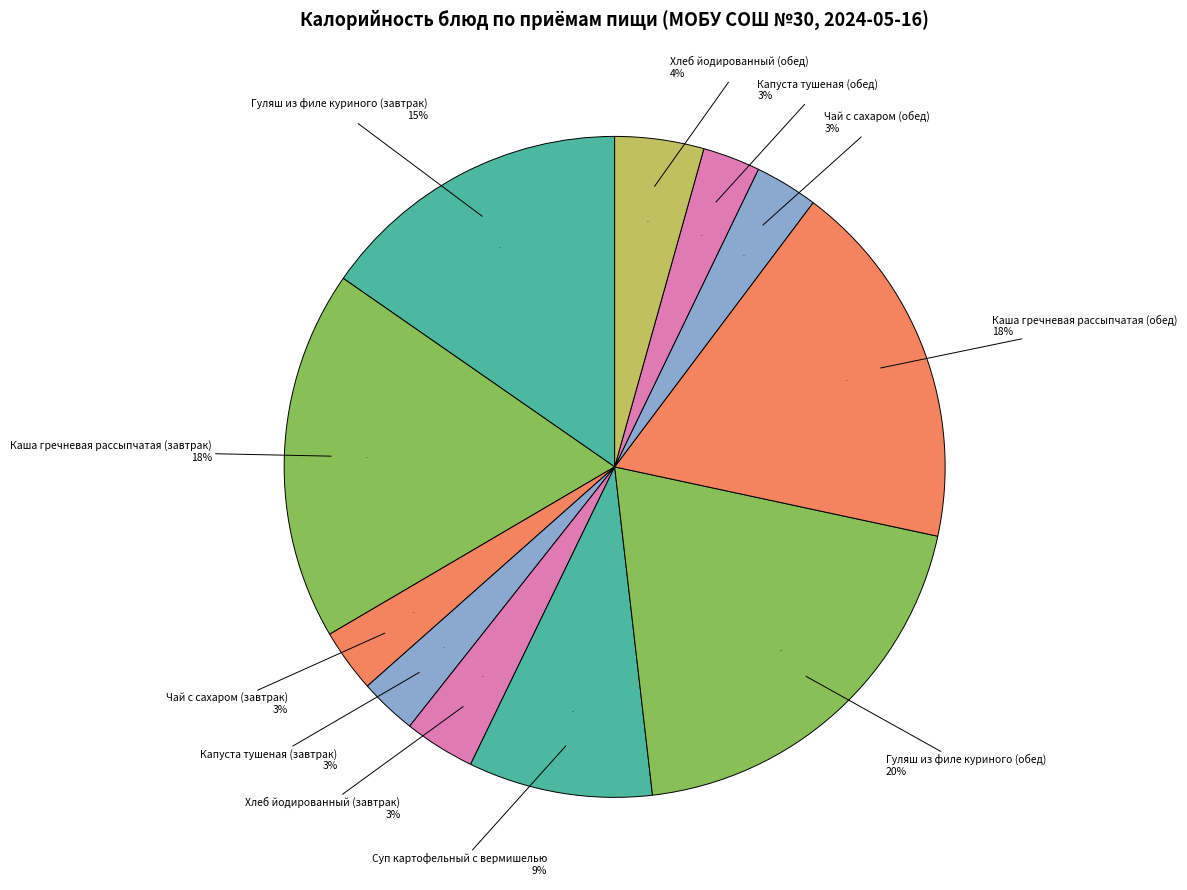

Which slice is the smallest?

Капуста тушеная (завтрак)